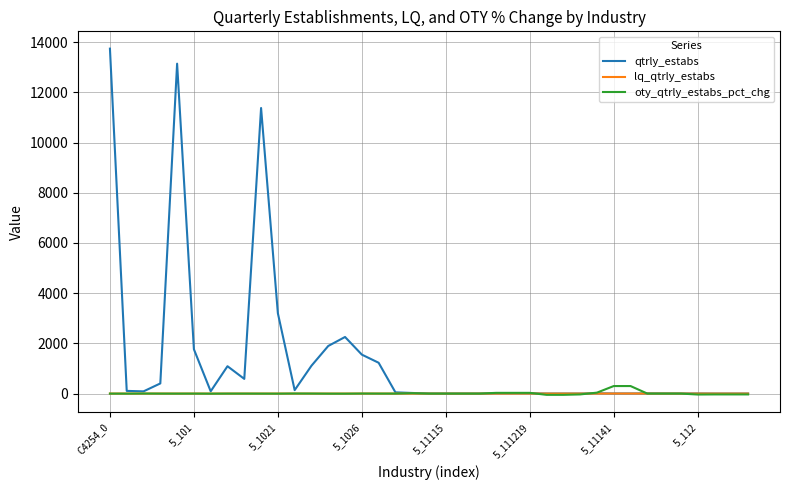

Which series has the widest spread of values?

qtrly_estabs